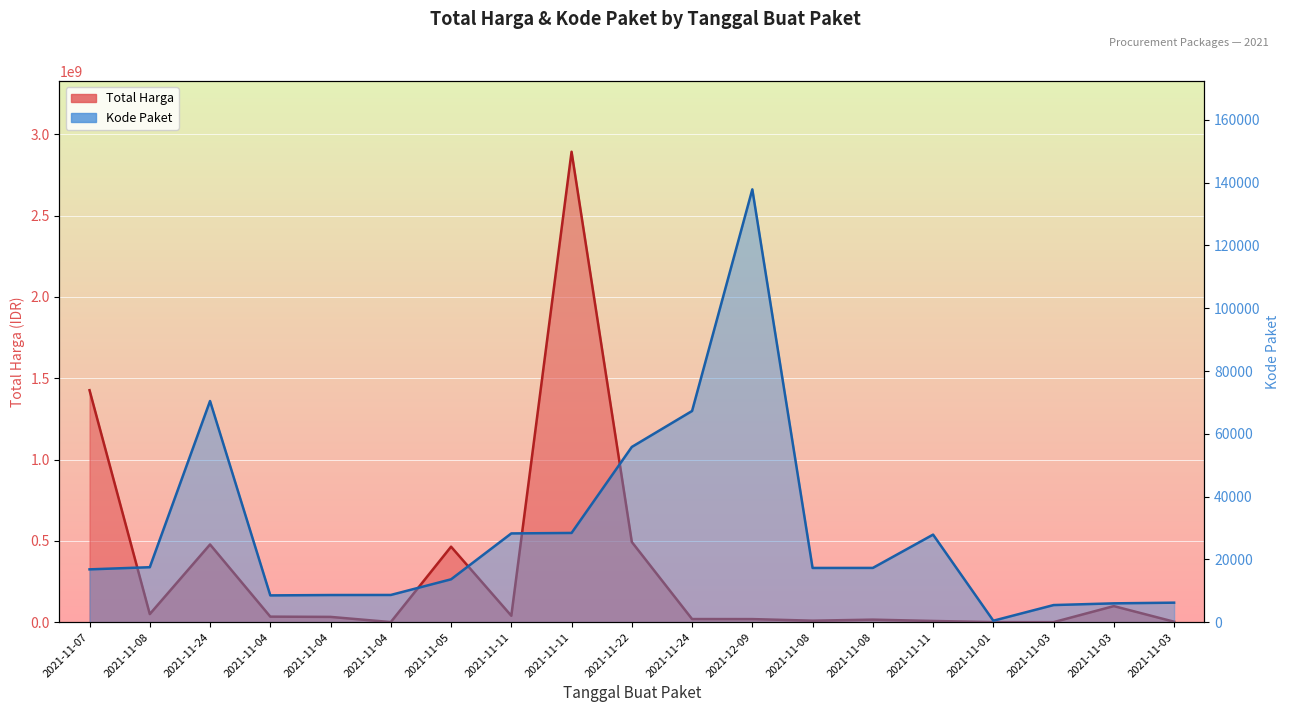

Which series has the largest total across all categories?

Total Harga